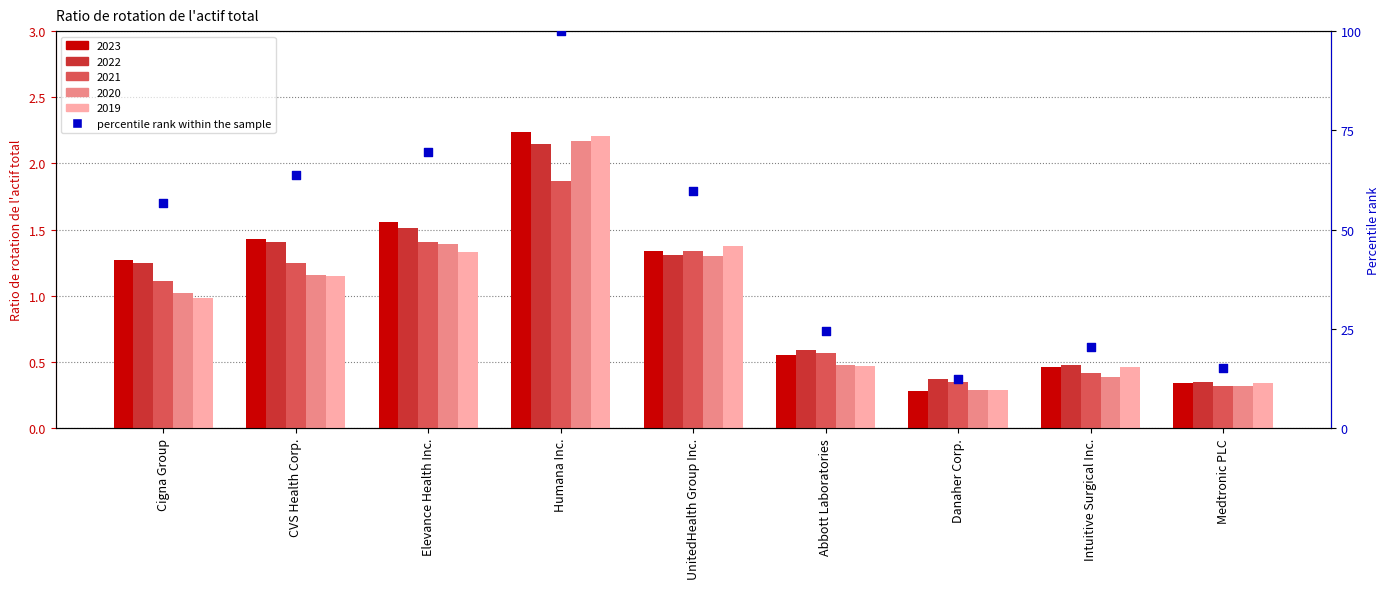

What is the ratio of the value at Humana Inc. to the value at Elevance Health Inc.?

1.4